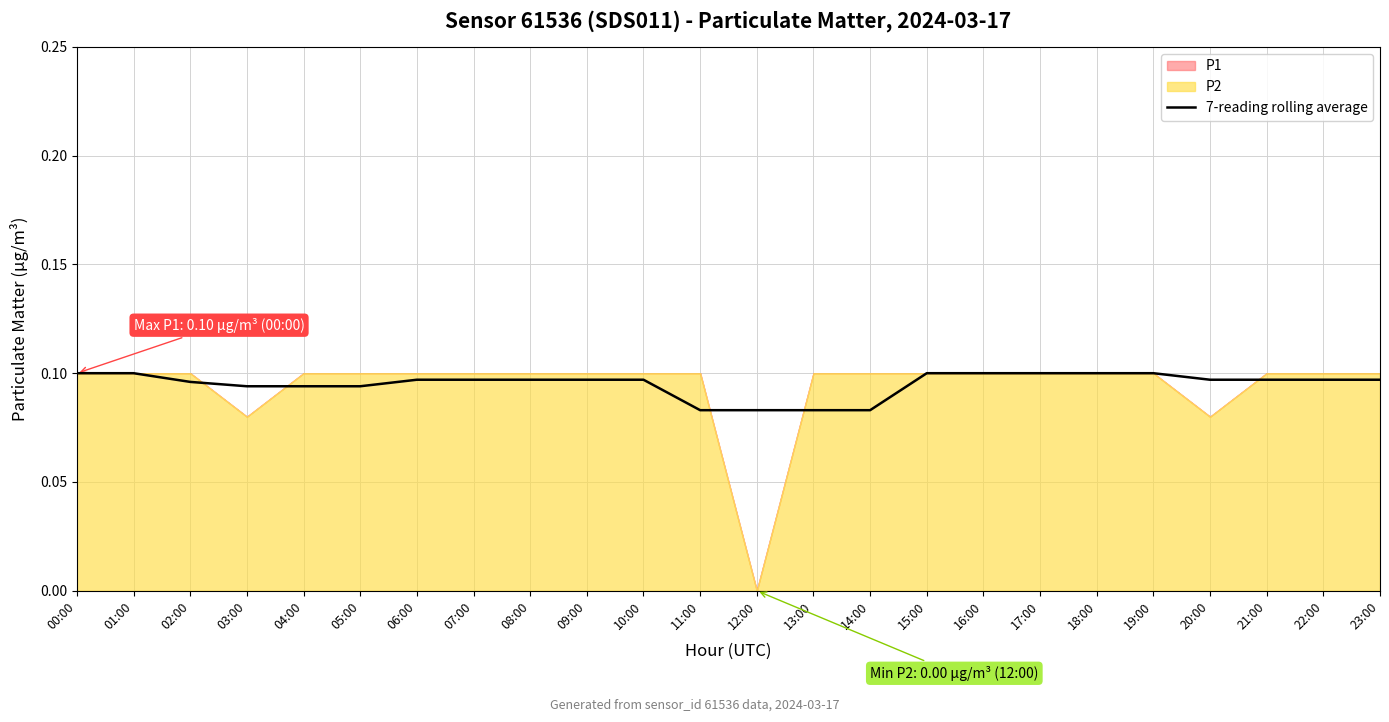

The chart shows a value of 0.1 at 02:00. True or false?

False